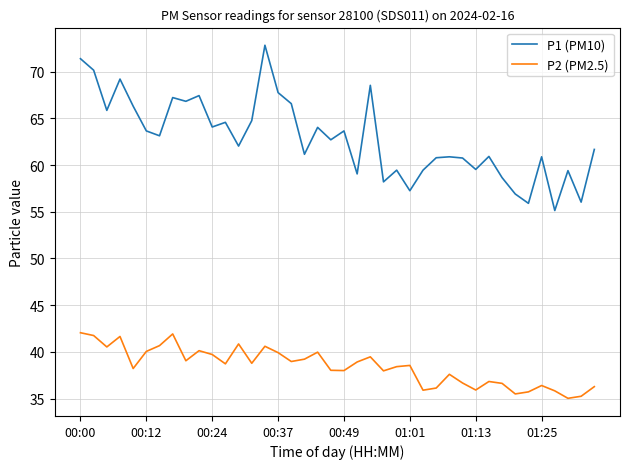

Which series has the largest range (max minus min)?

P1 (PM10)